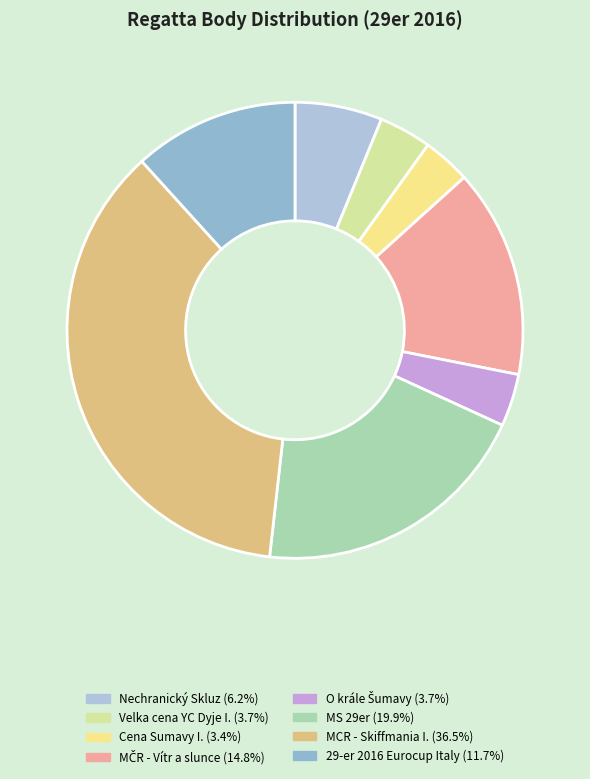

To the nearest percent, what percentage of the pie is Nechranický Skluz?

6%